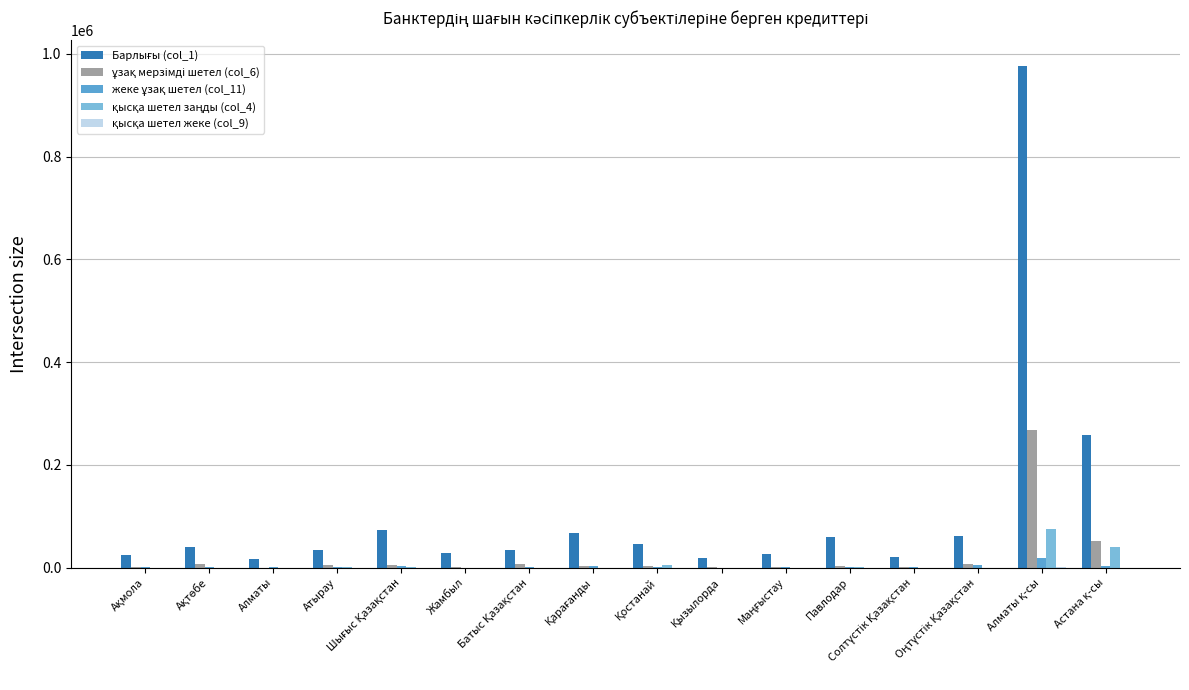

What is the maximum value shown in the chart?

977163.0